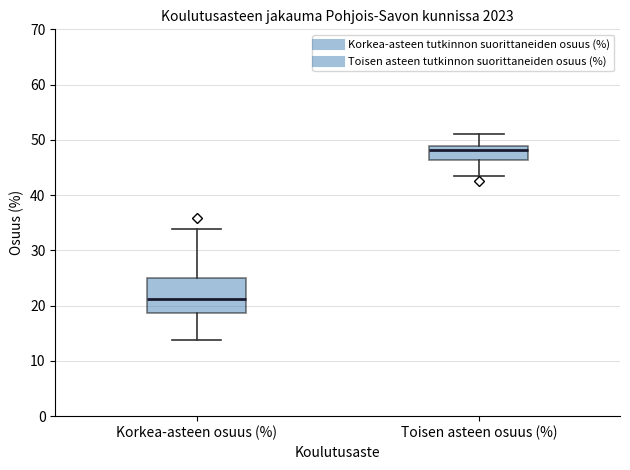

Reading left to right, transcribe this box plot: for each box, give where its median line is, the range the box spans, and where its two whiskers end, as read against the y-axis. The values are not printed on the chart, so give them approximately, as read against the axis.

Korkea-asteen osuus (%): median 21, box 19 to 25, whiskers 14 to 34
Toisen asteen osuus (%): median 48, box 46 to 49, whiskers 44 to 51